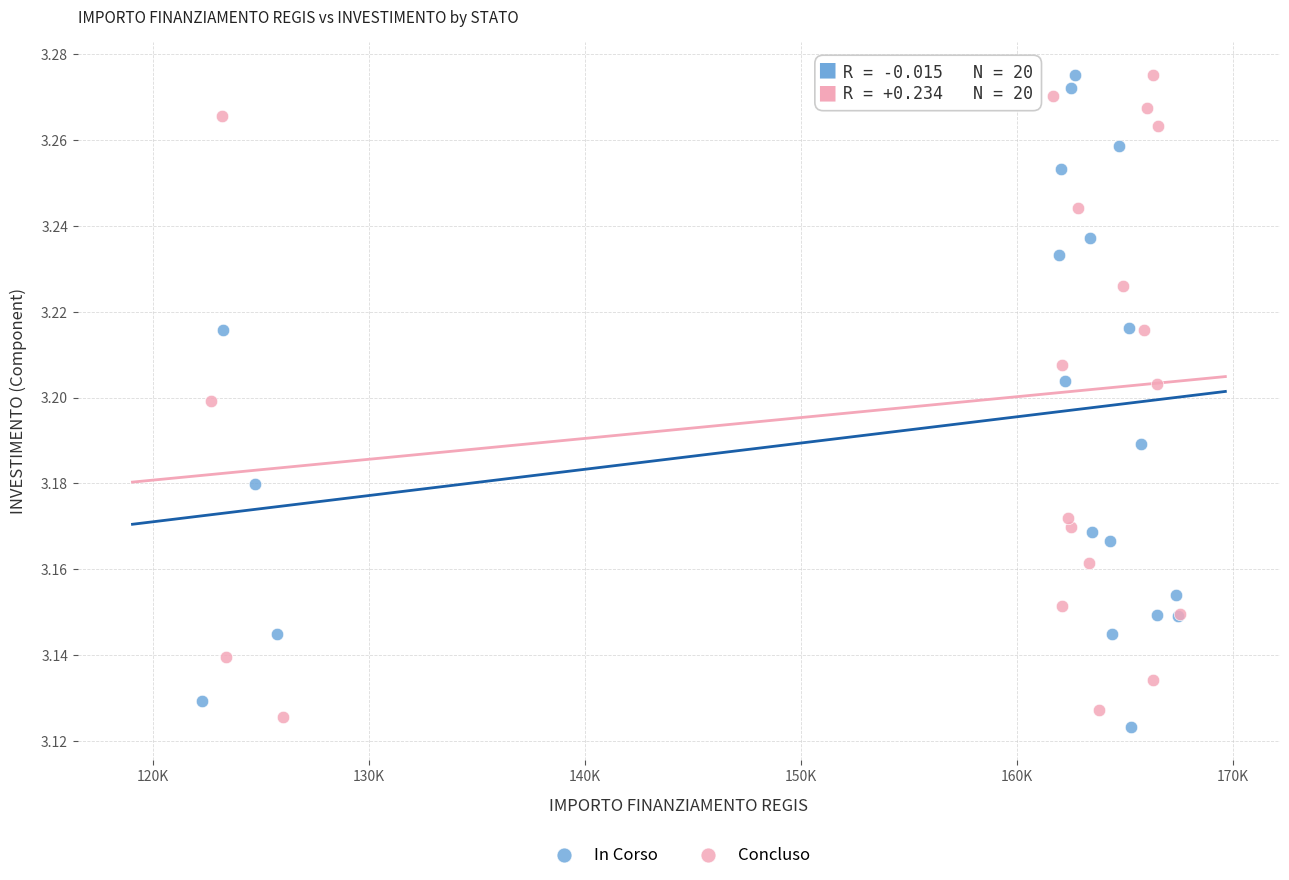

What are all the series names shown in the legend?

In Corso, Concluso